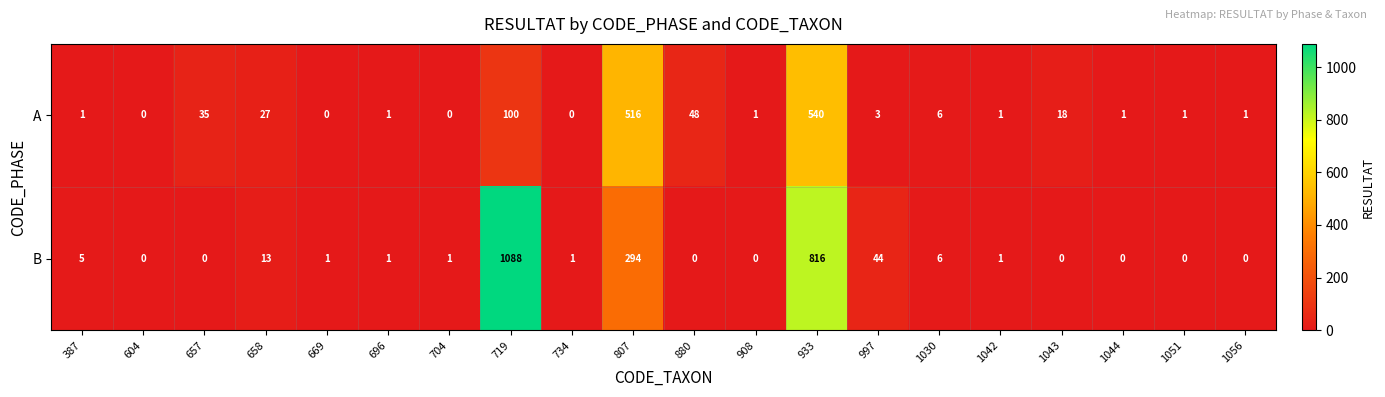

What is the maximum value shown in the chart?

1088